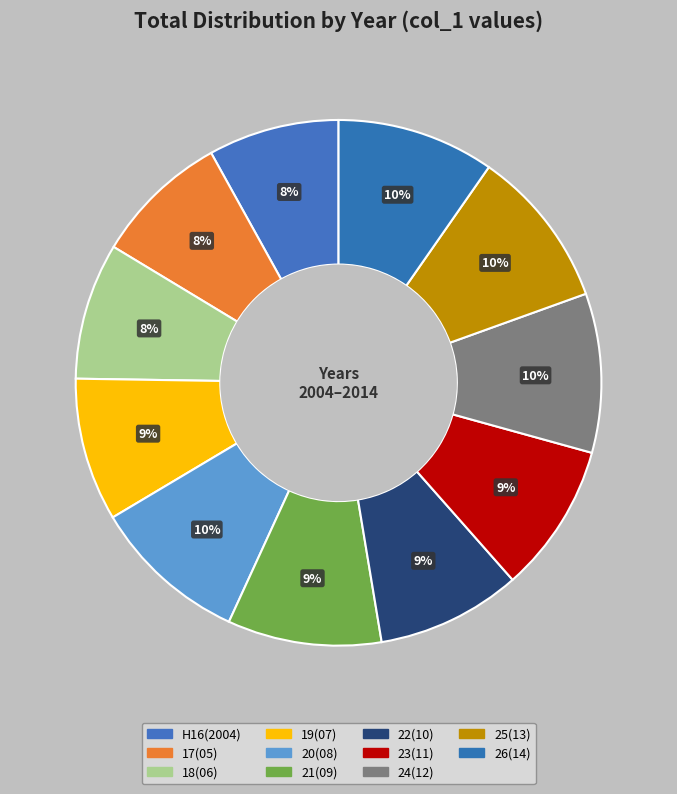

How many slices are in this pie chart?

11